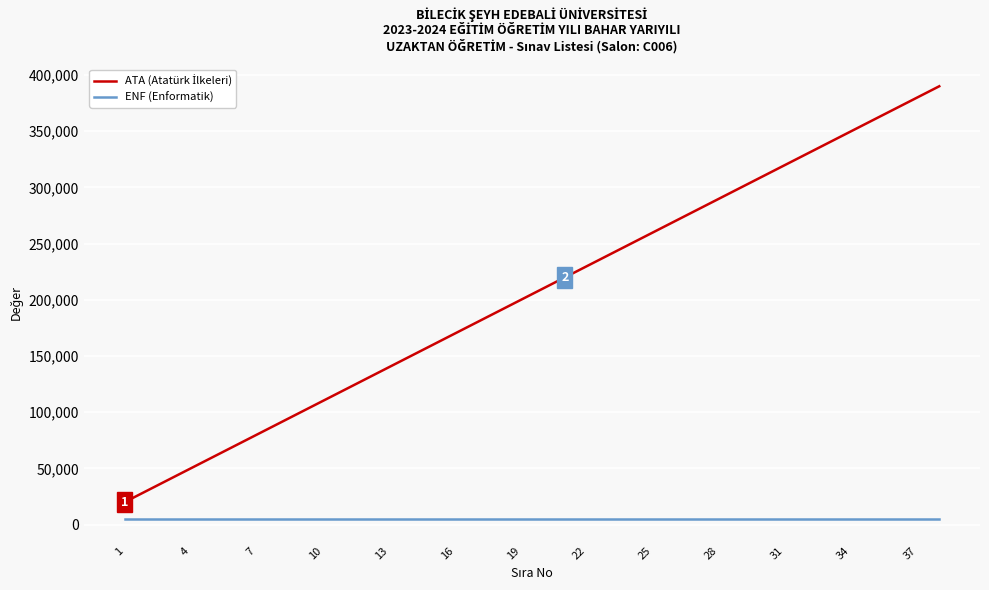

Does the chart display data point markers on the line(s)?

No